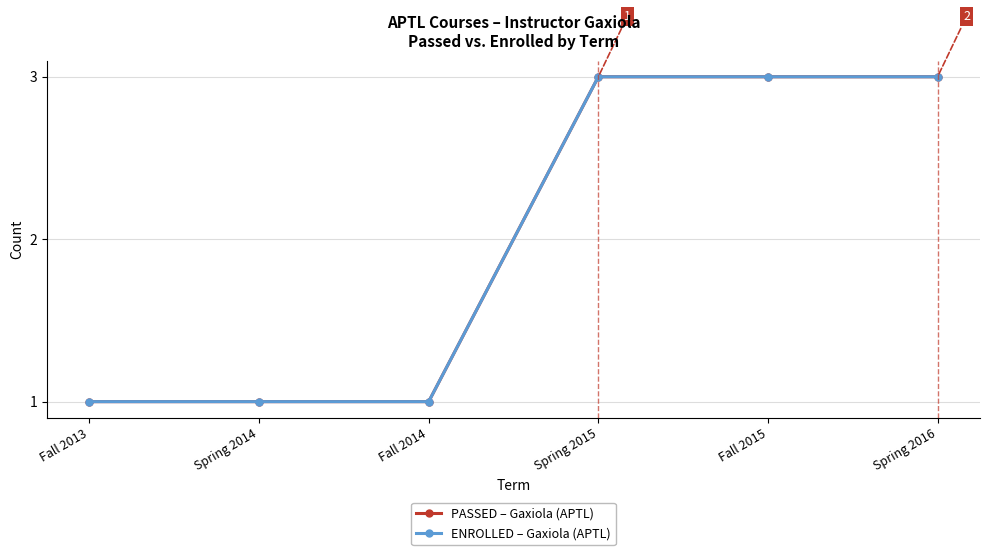

Reading left to right, what are all the values shown in this chart?

PASSED – Gaxiola (APTL): 1	1	1	3	3	3
ENROLLED – Gaxiola (APTL): 1	1	1	3	3	3